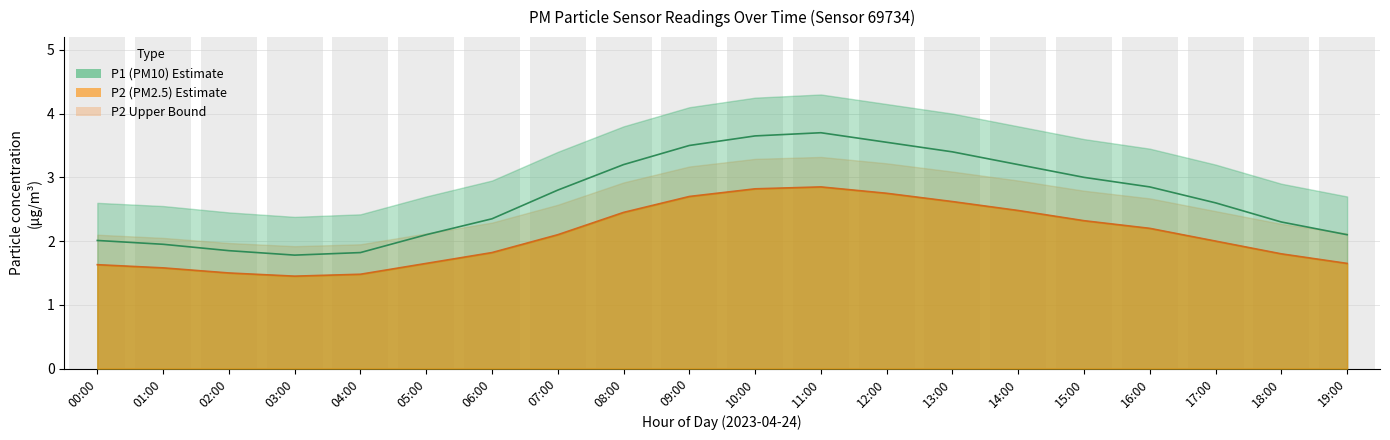

What is the difference between the maximum and second lowest values in the P1 series?

1.9